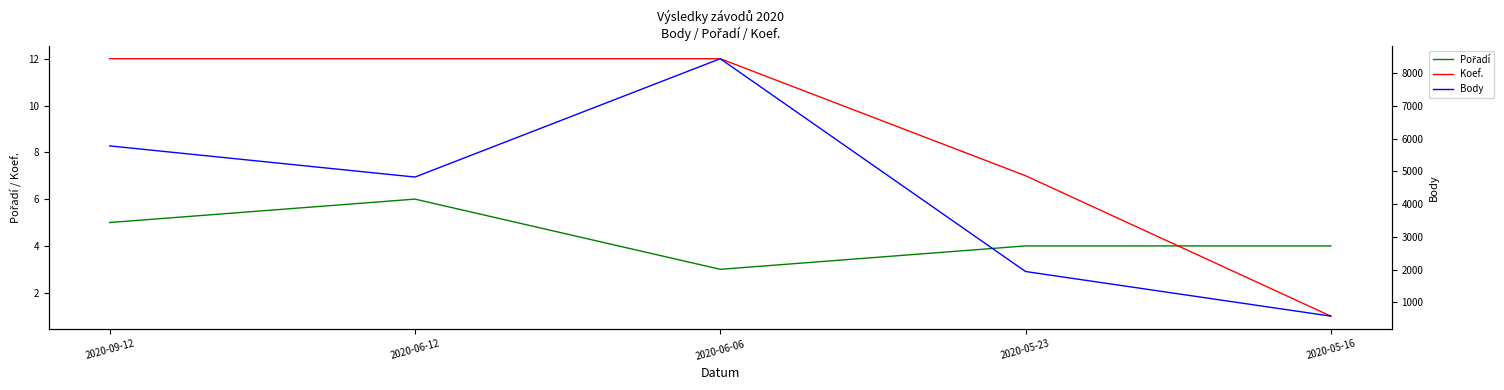

True or false: Pořadí has a value of 7 at 2020-05-23.

False